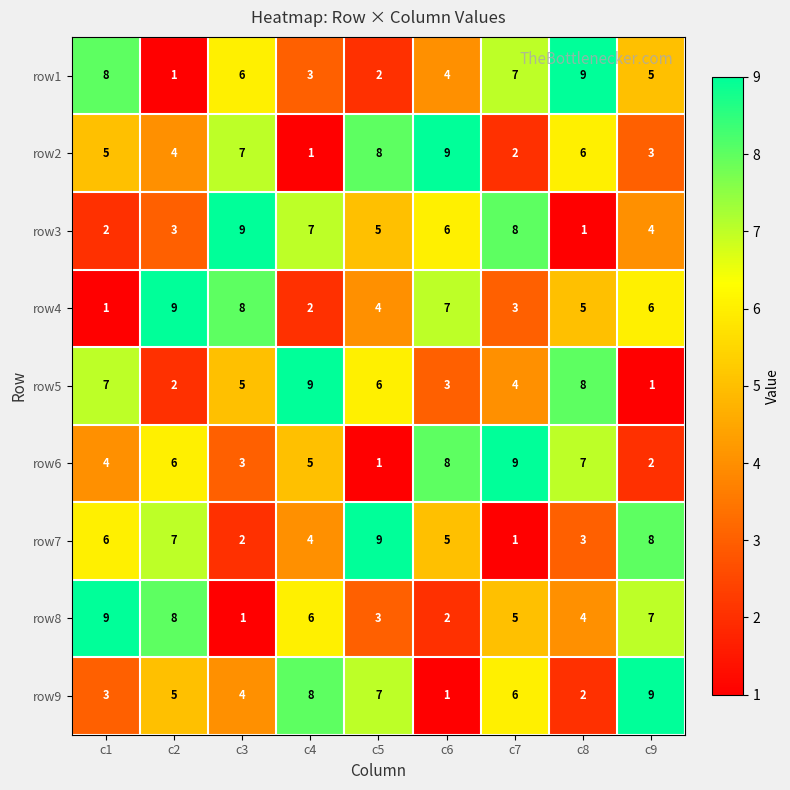

Is the value of row9 at c7 greater than the value of row8 at c2?

No